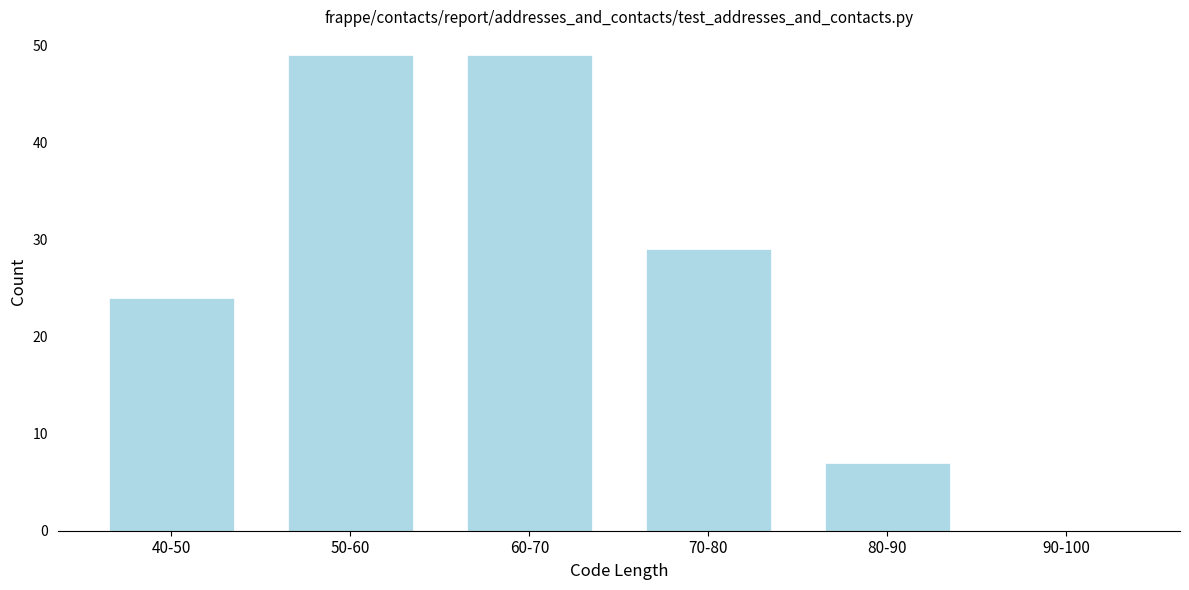

Reading left to right, list all the values displayed in this chart.

40-50=24	50-60=49	60-70=49	70-80=29	80-90=7	90-100=0